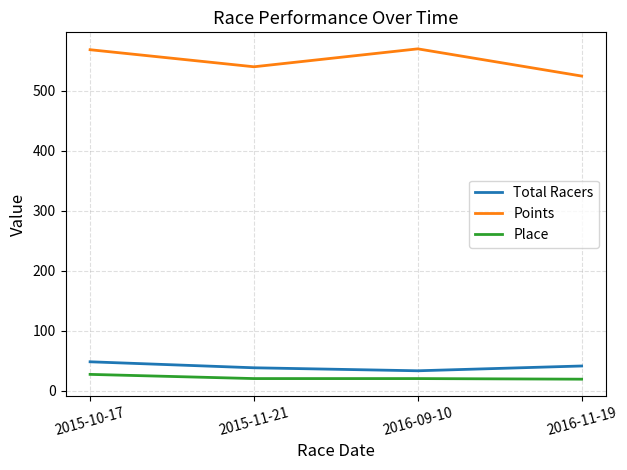

Where is the first local minimum for Total Racers?

2016-09-10